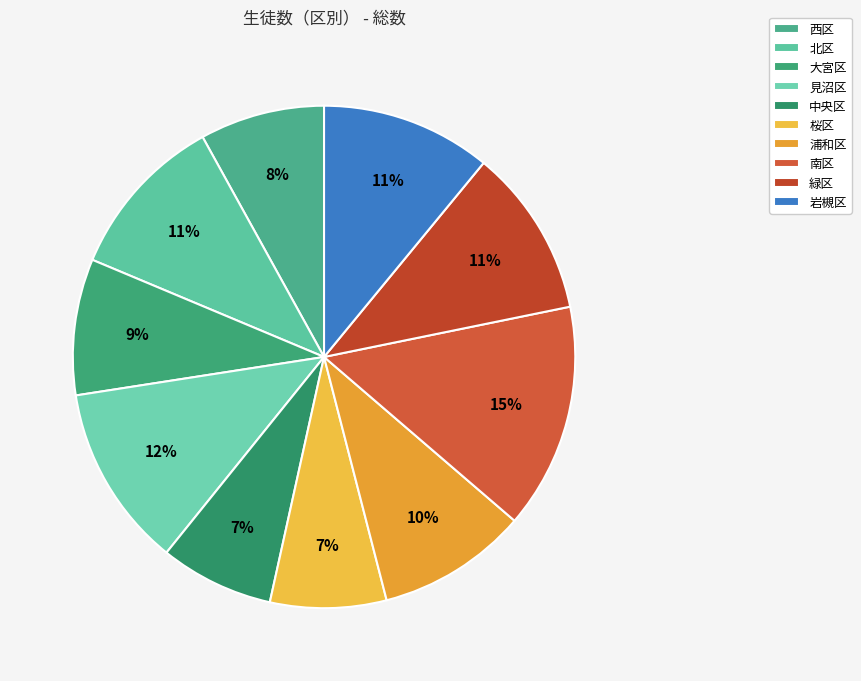

Between 浦和区 and 大宮区, which is larger?

浦和区